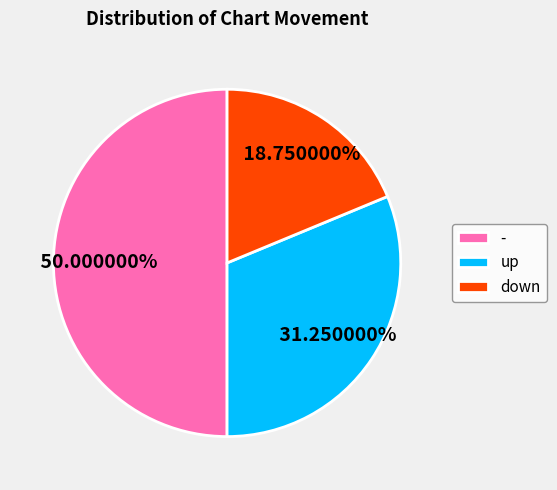

To the nearest percent, what percentage of the pie is down?

19%